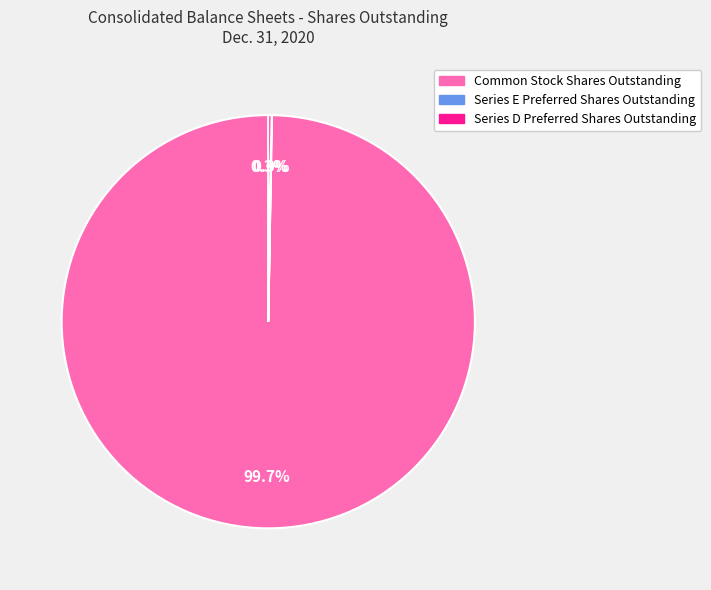

To the nearest percent, what is the average slice percentage?

33%